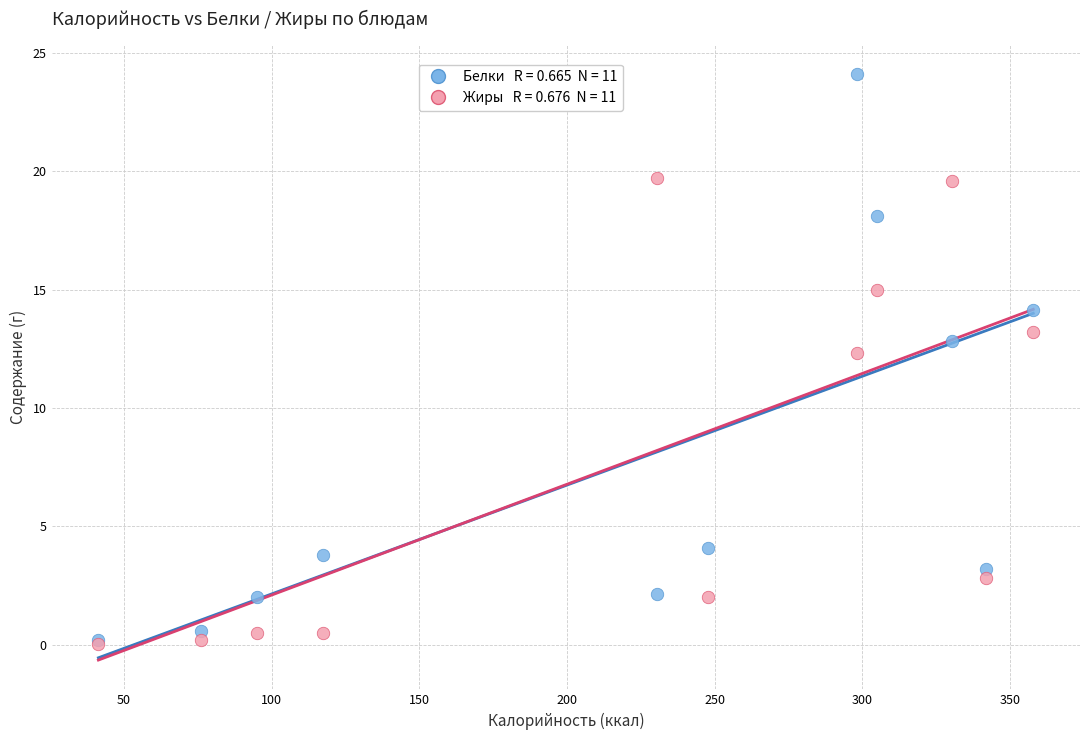

Across all series, what Y value is closest to 12?

12.3